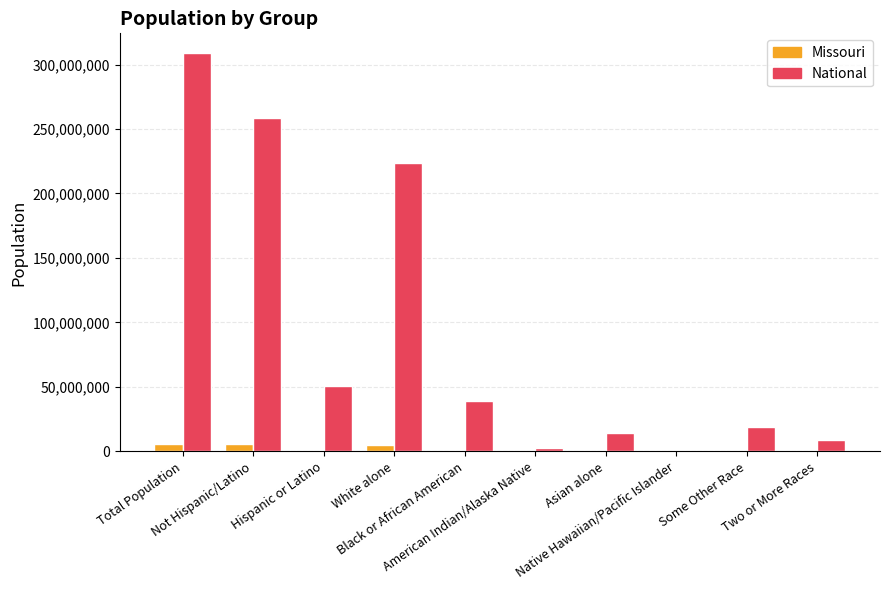

What is the maximum value for National?

308745538